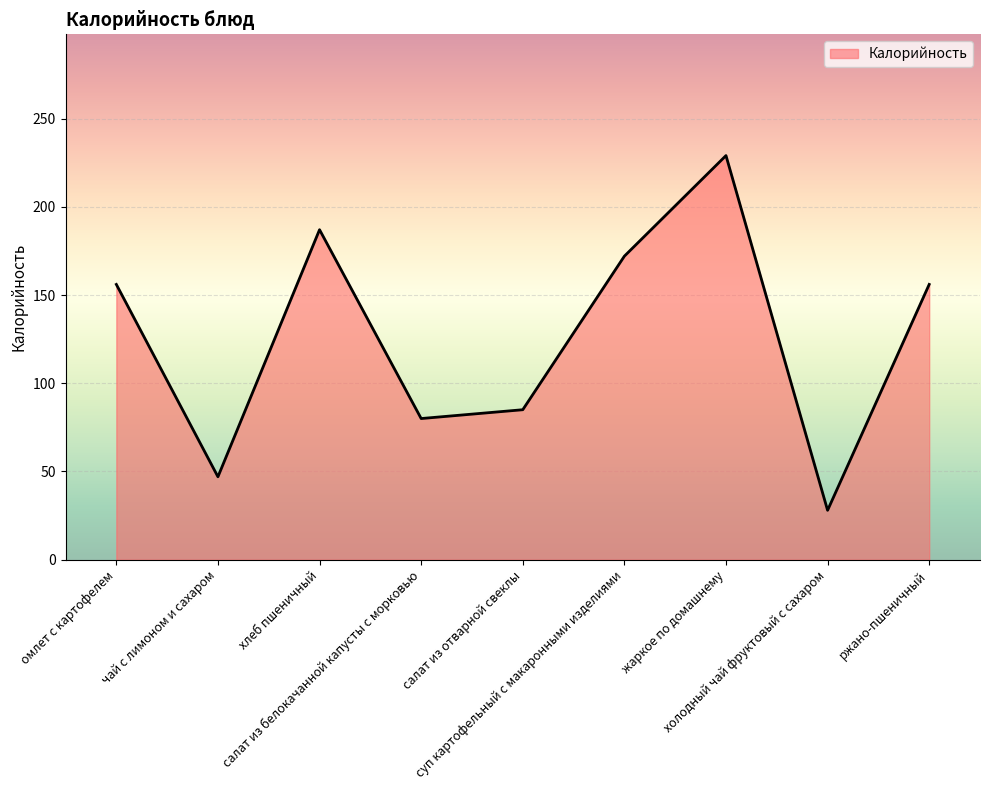

What is the minimum value shown in the chart?

28